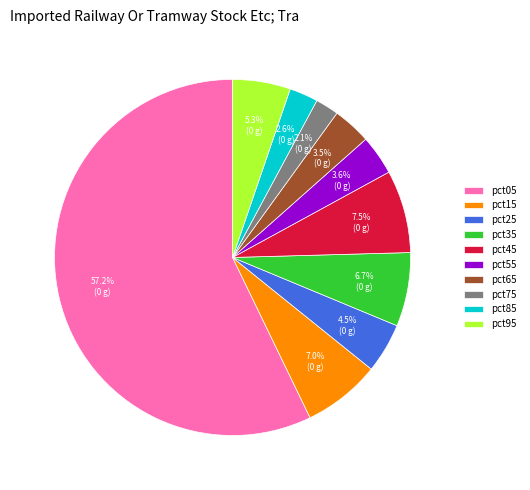

To the nearest percent, what is the average slice percentage?

10%